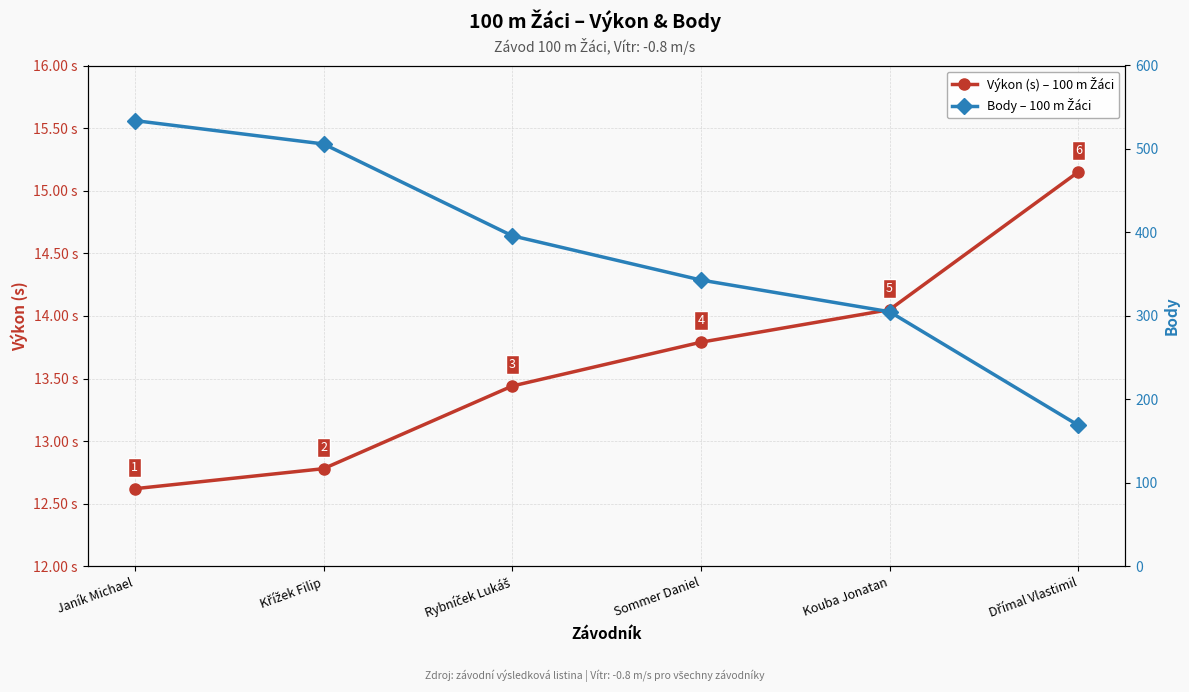

Reading left to right, what are all the values shown in this chart?

Výkon (s) – 100 m Žáci: 12.6	12.8	13.4	13.8	14.1	15.2
Body – 100 m Žáci: 534.0	506.0	396.0	343.0	305.0	169.0